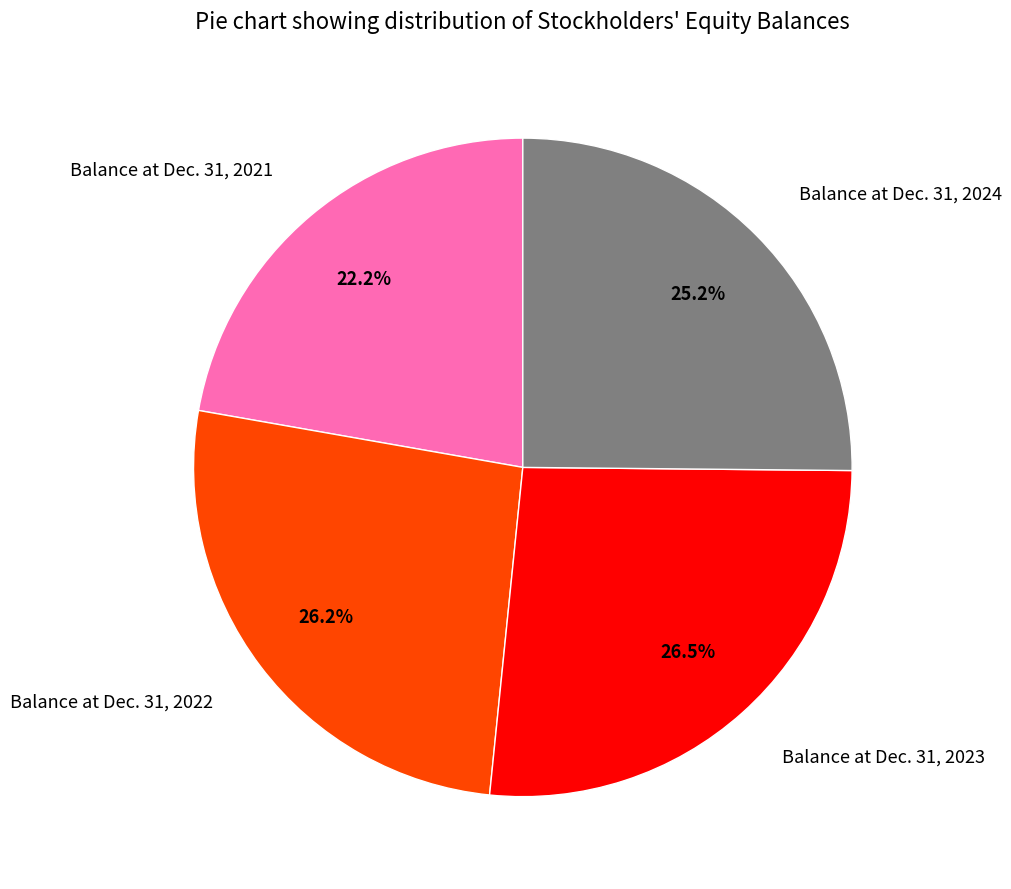

The Balance at Dec. 31, 2023 slice represents 18% of the pie. True or false?

False